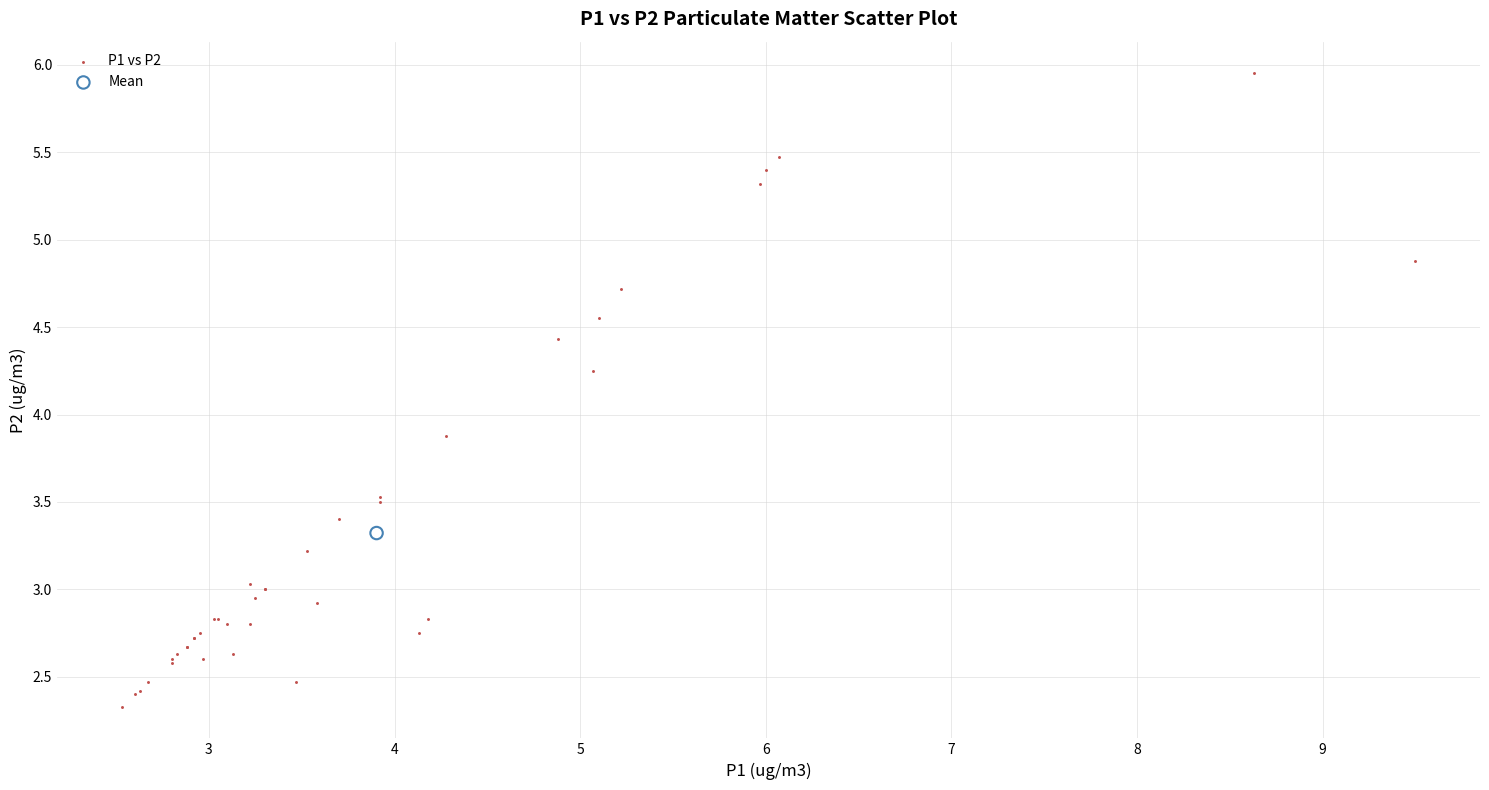

What are all the series names shown in the legend?

P1 vs P2, Mean